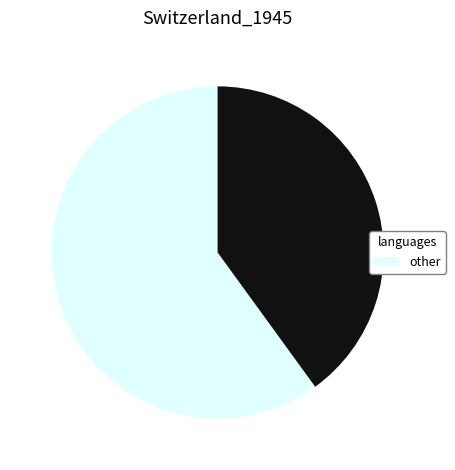

Is there a majority slice in this chart?

Yes